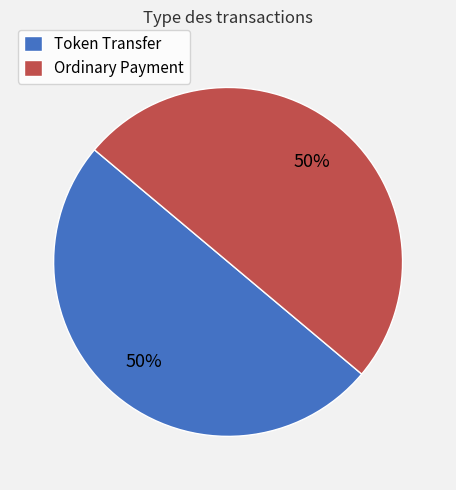

To the nearest percent, what percentage of the pie is Ordinary Payment?

50%